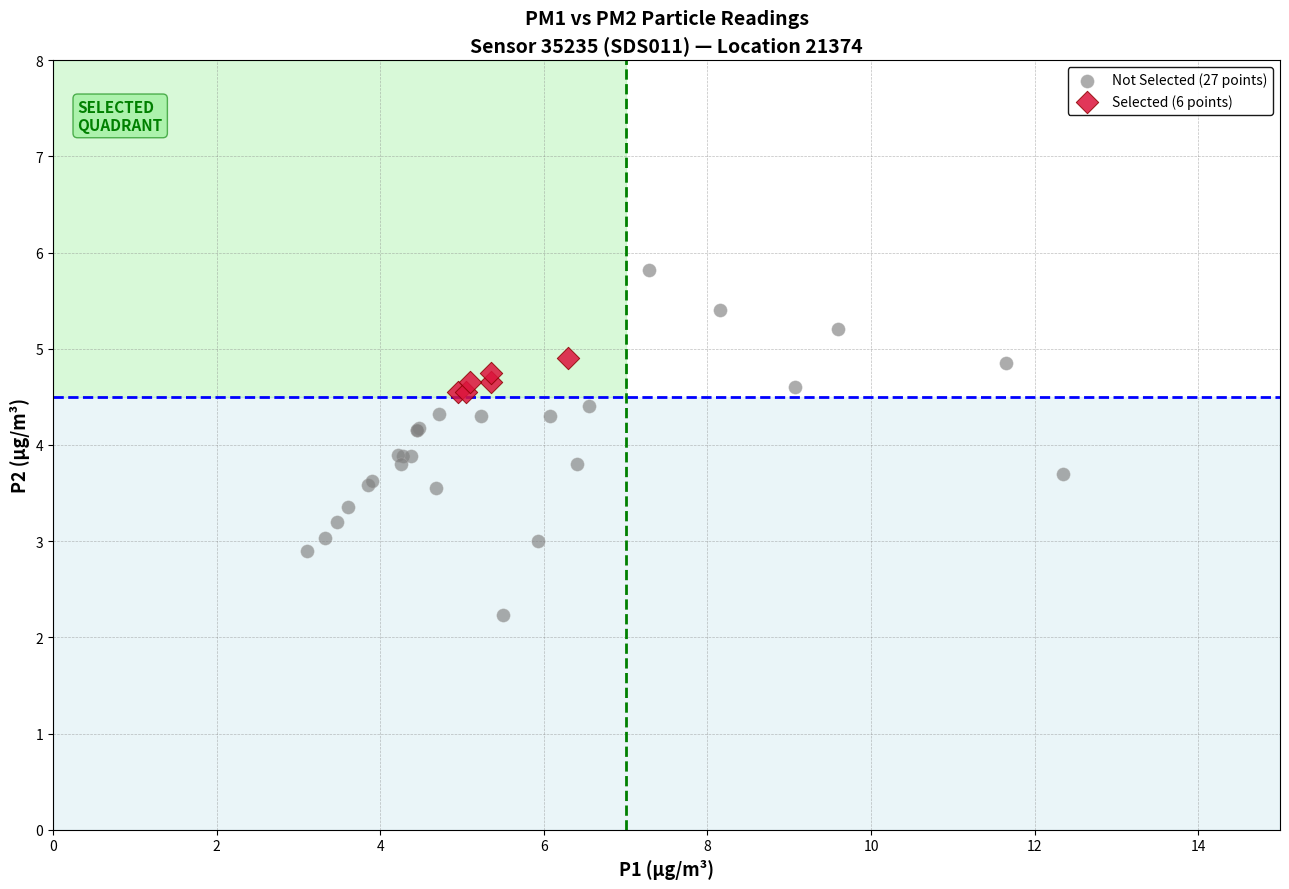

Which series contains the highest Y value?

Not Selected (27 points)